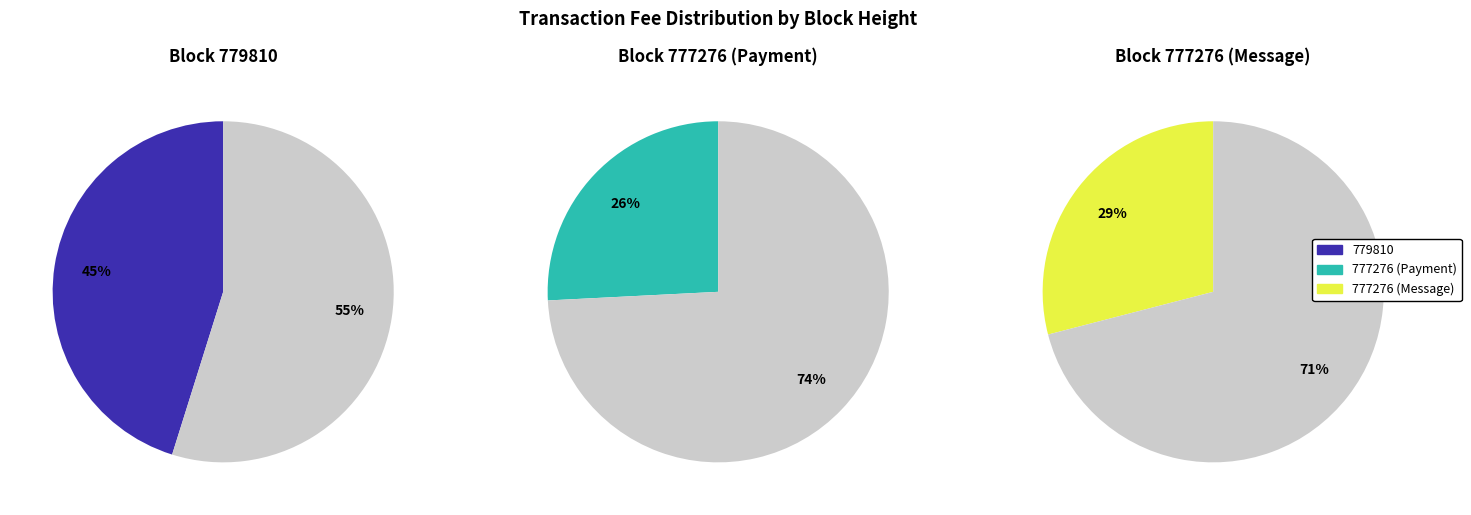

Does 777276 (Message) represent more than half of the total?

No